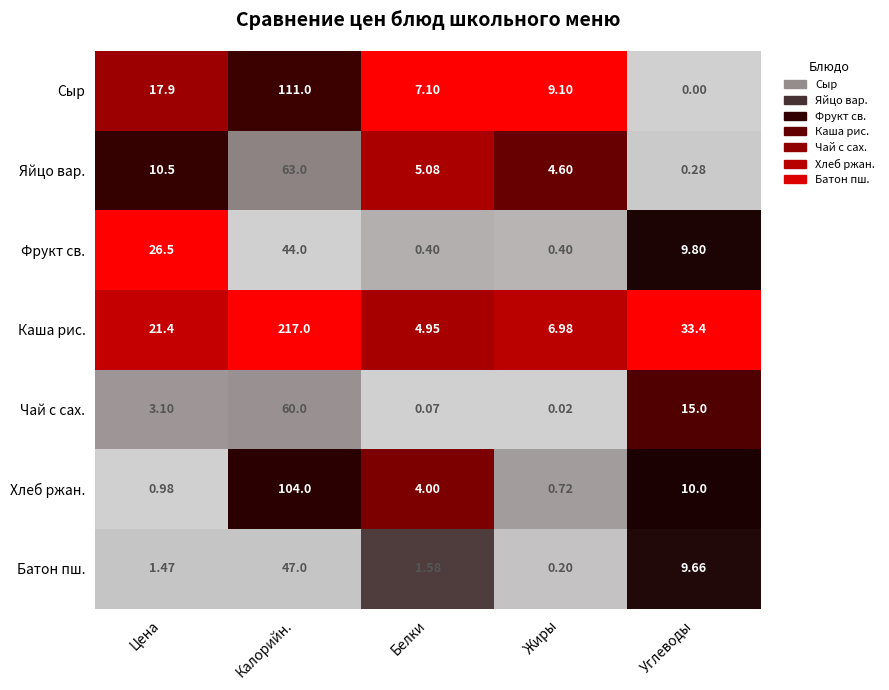

At Углеводы, list the series in order from smallest to largest.

Сыр, Яйцо вар., Батон пш., Фрукт св., Хлеб ржан., Чай с сах., Каша рис.